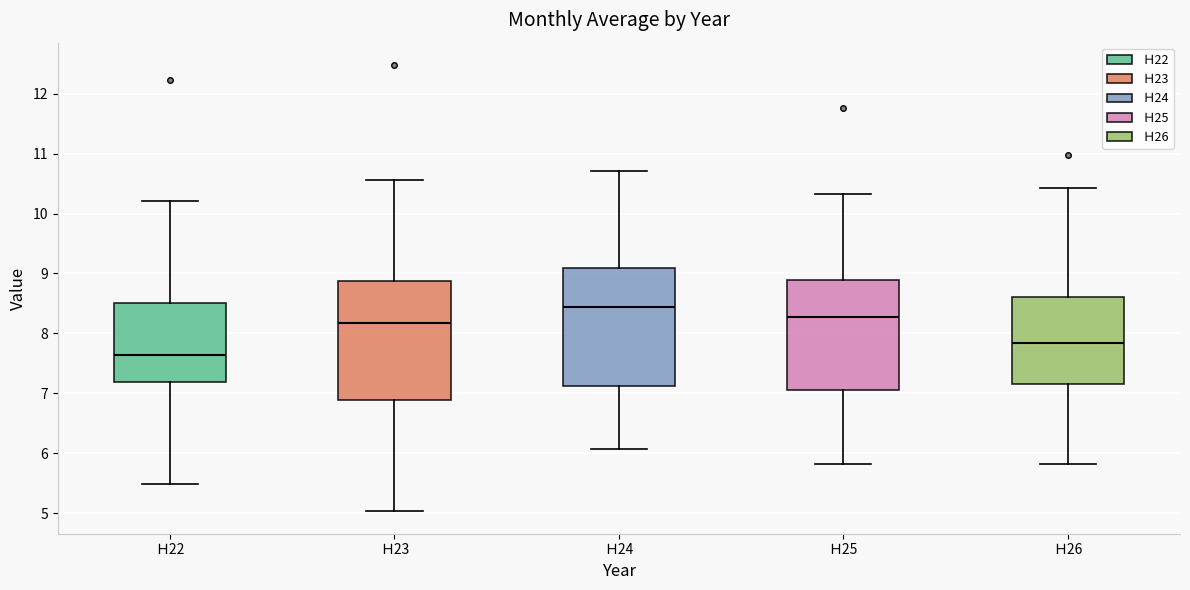

Which box's median line is the lowest?

Ｈ22